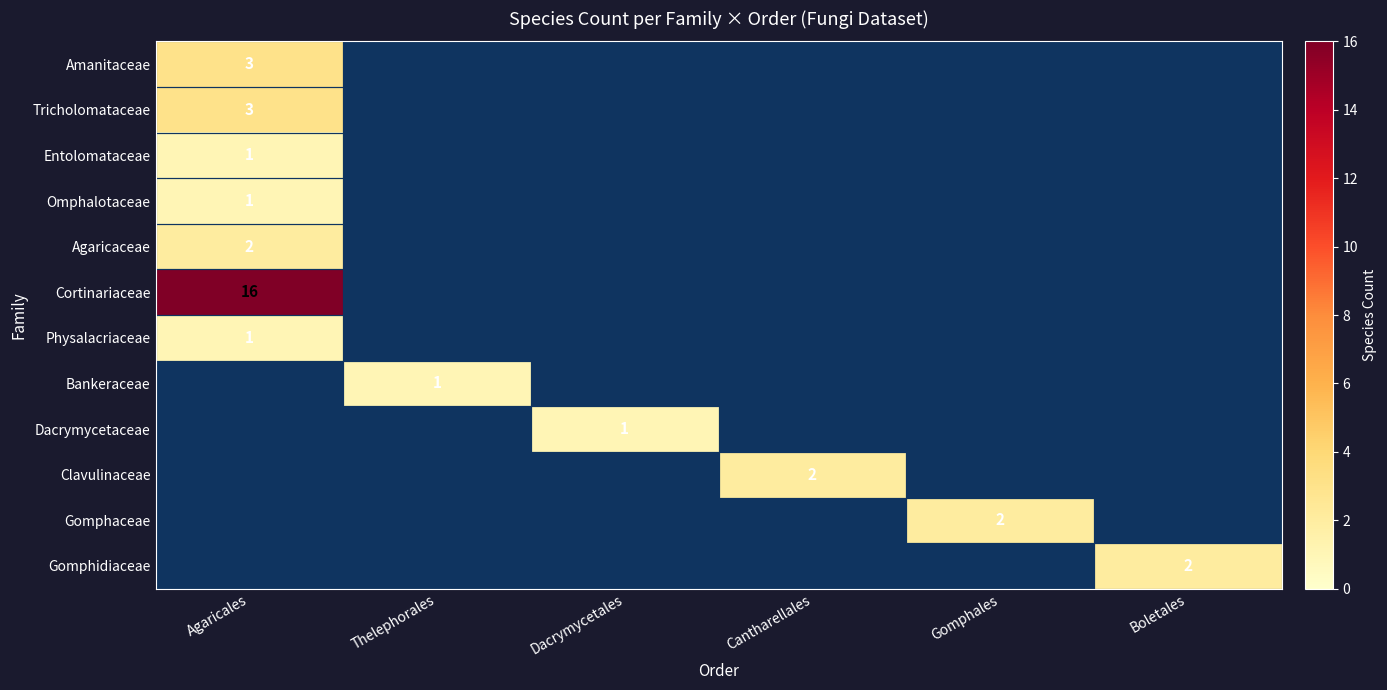

How many series are shown in this chart?

12